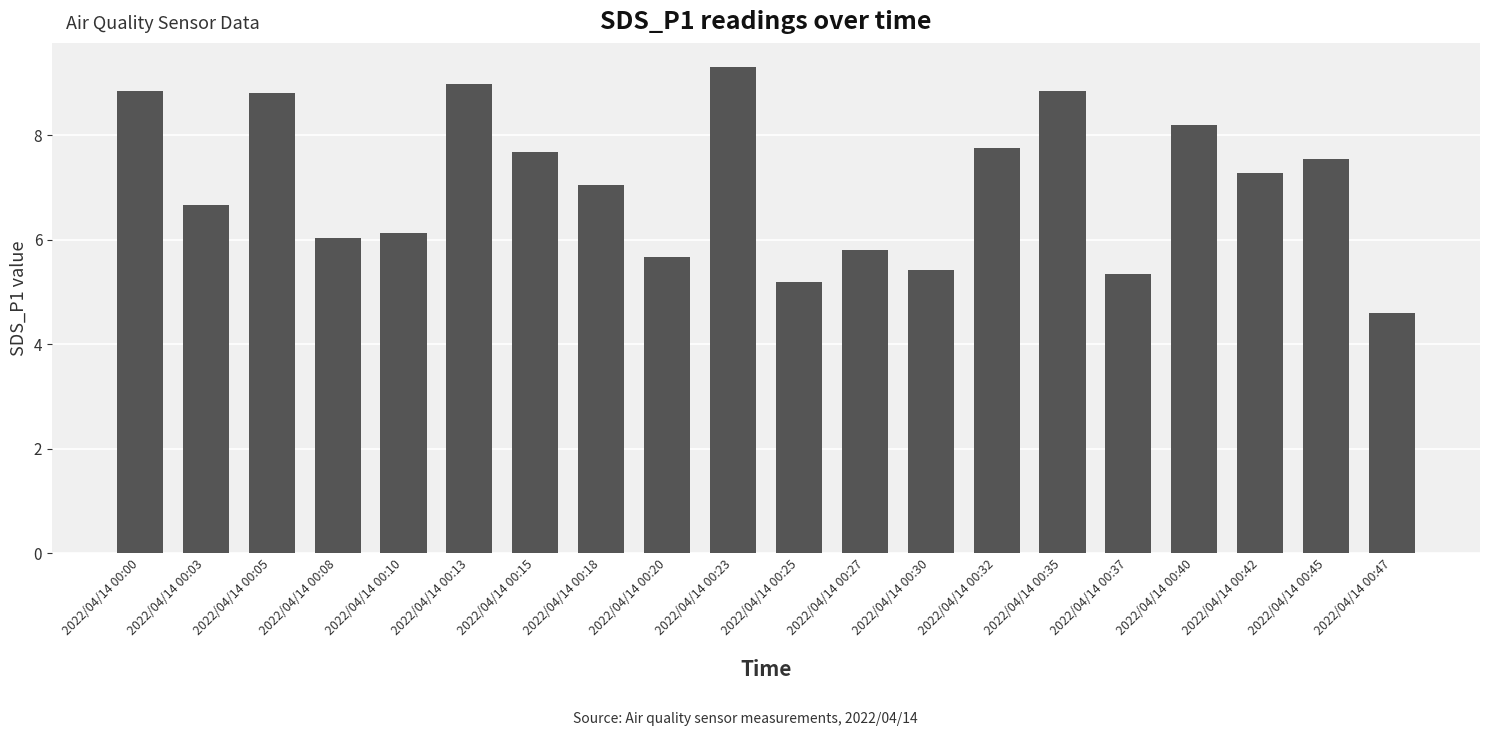

What is the difference between the second highest and minimum values?

4.4